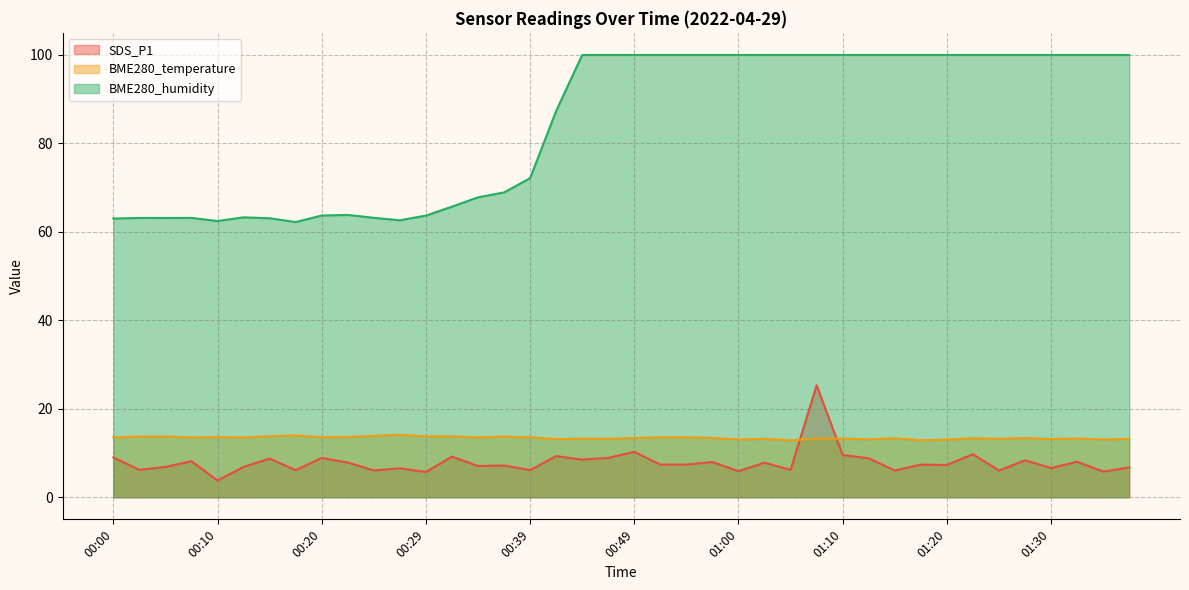

What is the label of the 35th point from the left?

01:25